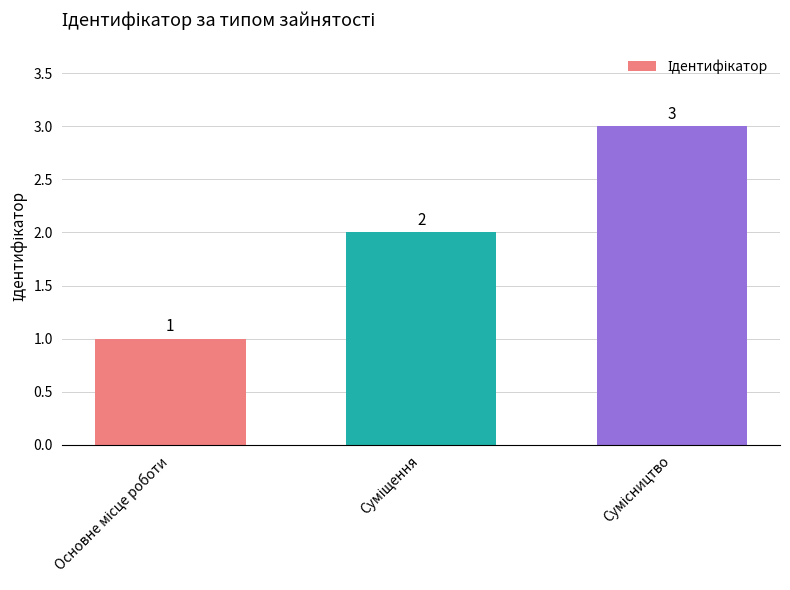

What is the sum of all values?

6